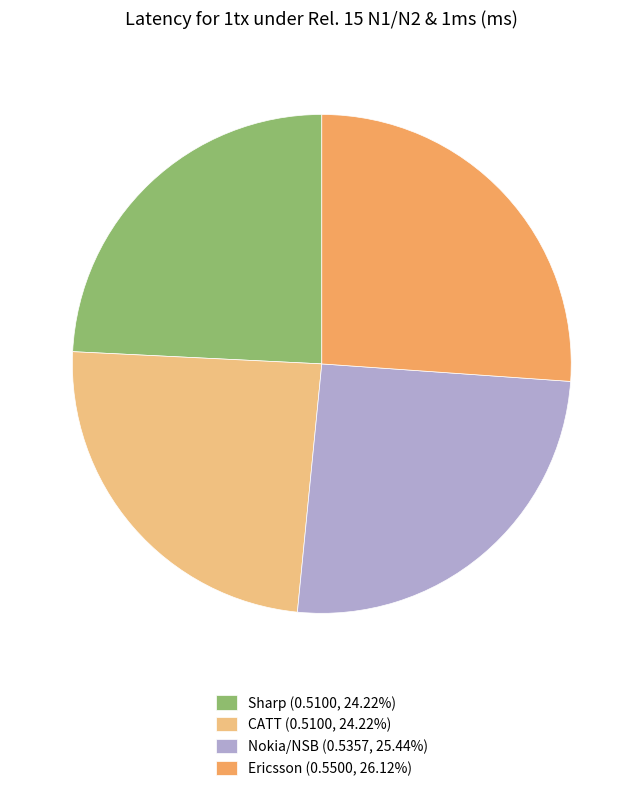

Does any single category account for the majority?

No